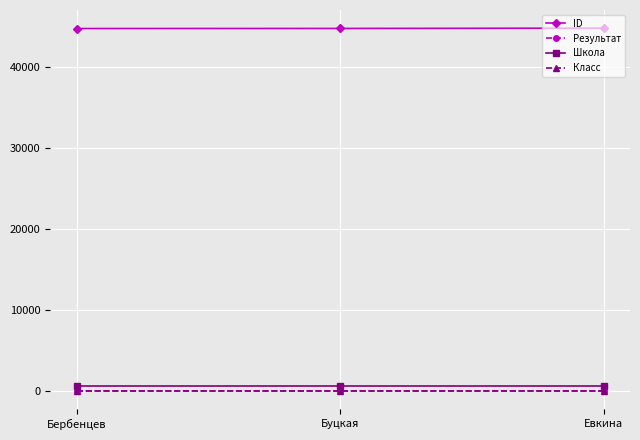

At how many categories does at least one series exceed 44210?

3